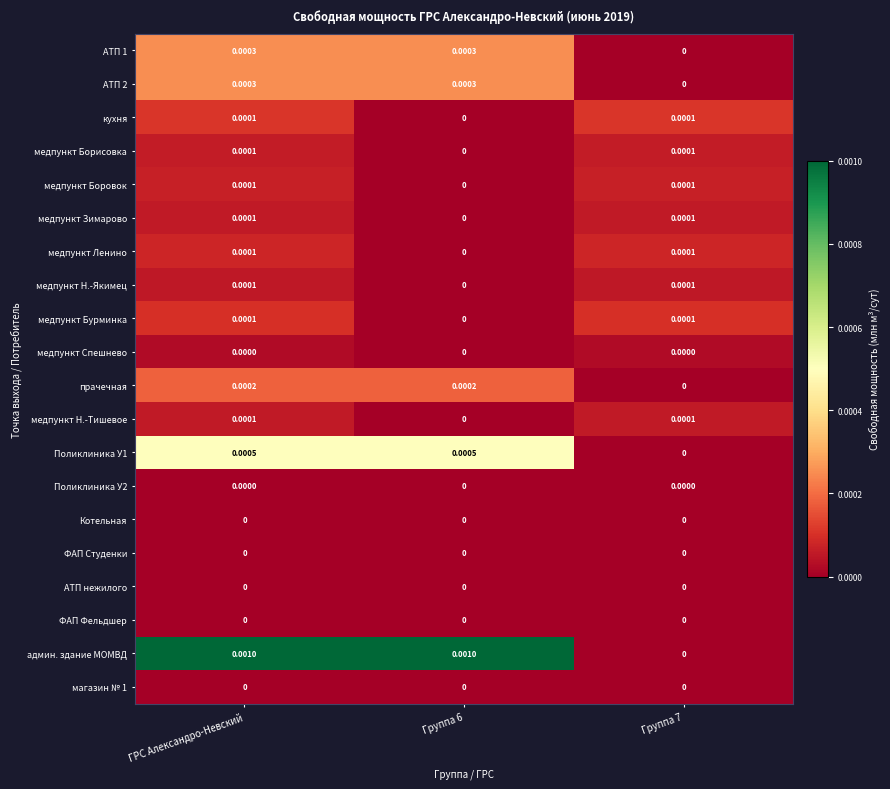

Between Группа 6 and Группа 7, which series saw the biggest shift?

админ. здание МОМВД